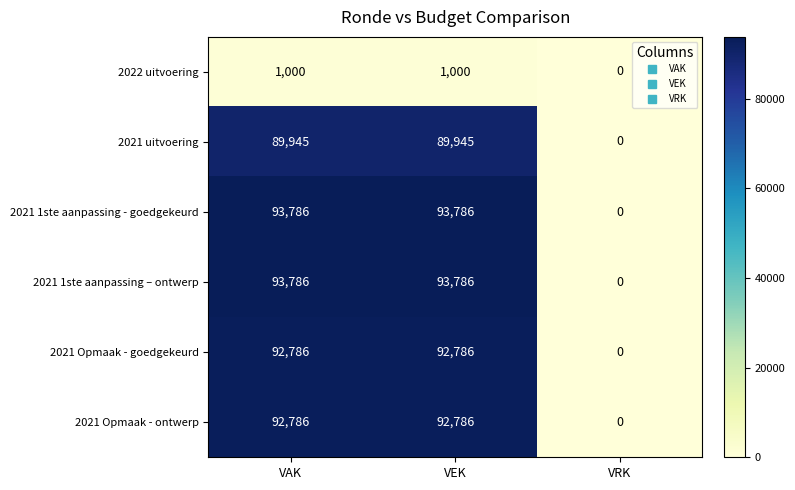

Is it true that 2021 1ste aanpassing - goedgekeurd equals 0 at VRK?

True